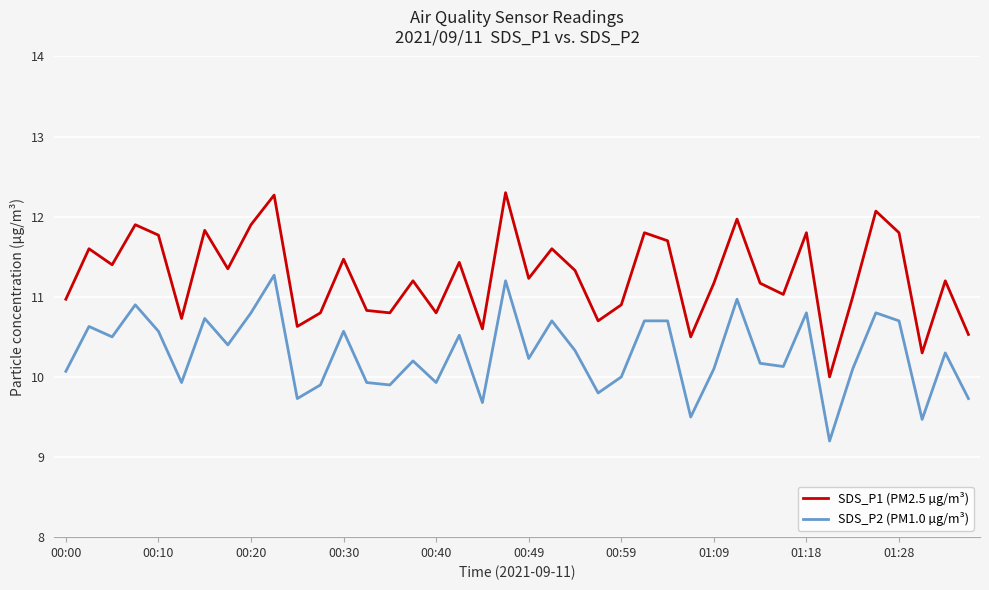

What is the difference between the maximum and minimum values in the SDS_P1 (PM2.5 µg/m³) series?

2.3